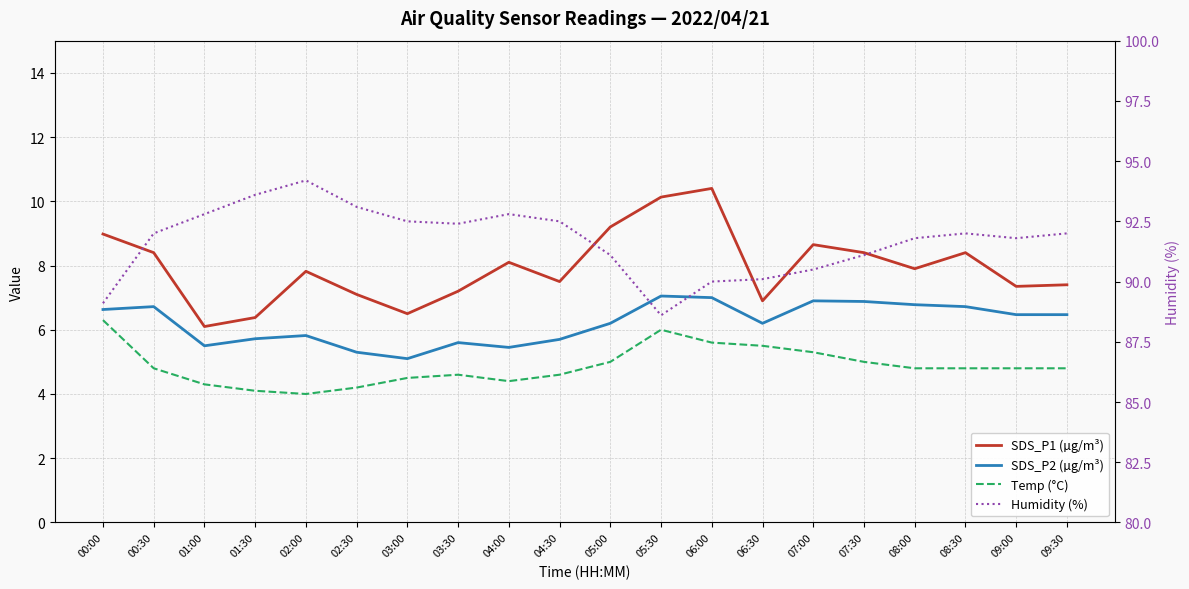

List the series in order of their peak value, highest first.

Humidity (%), SDS_P1 (µg/m³), SDS_P2 (µg/m³), Temp (°C)